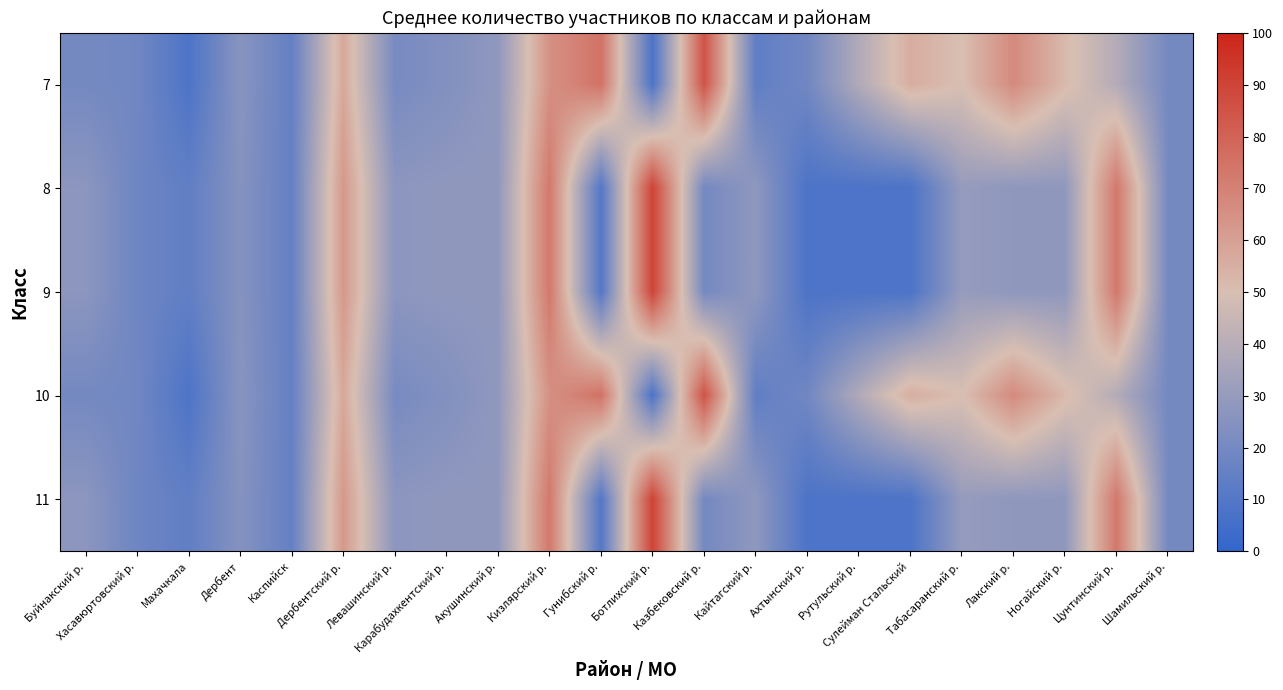

Count the number of data series in this chart.

5